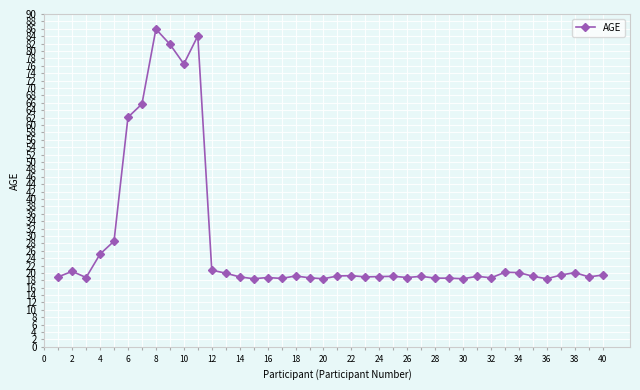

True or false: the data has more than 2 interior local peaks.

True